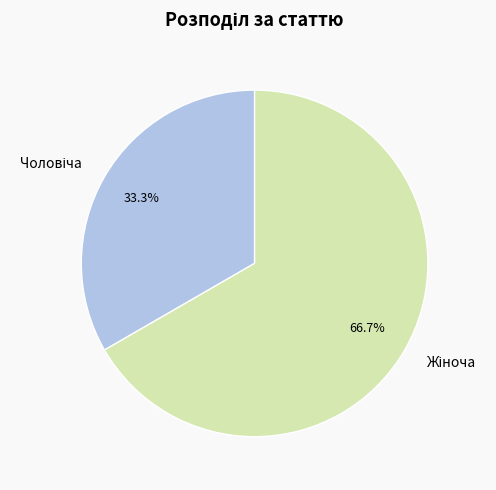

How many slices are in this pie chart?

2